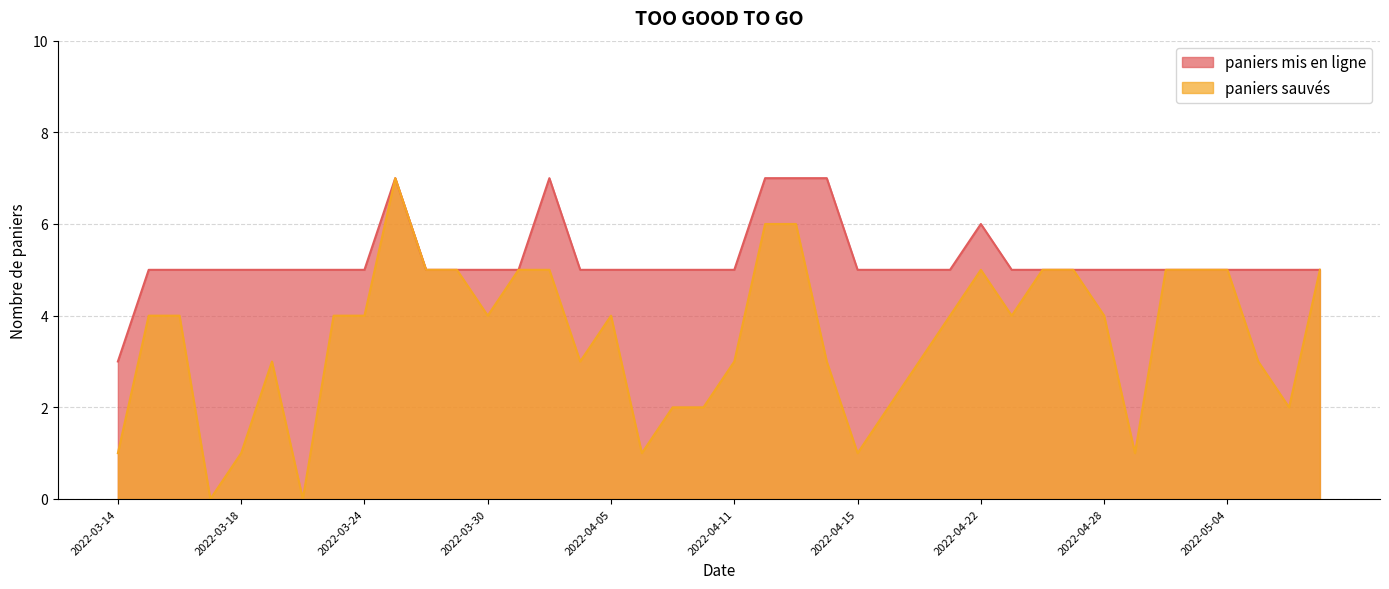

True or false: paniers sauvés has a value of 4 at 2022-03-23.

True